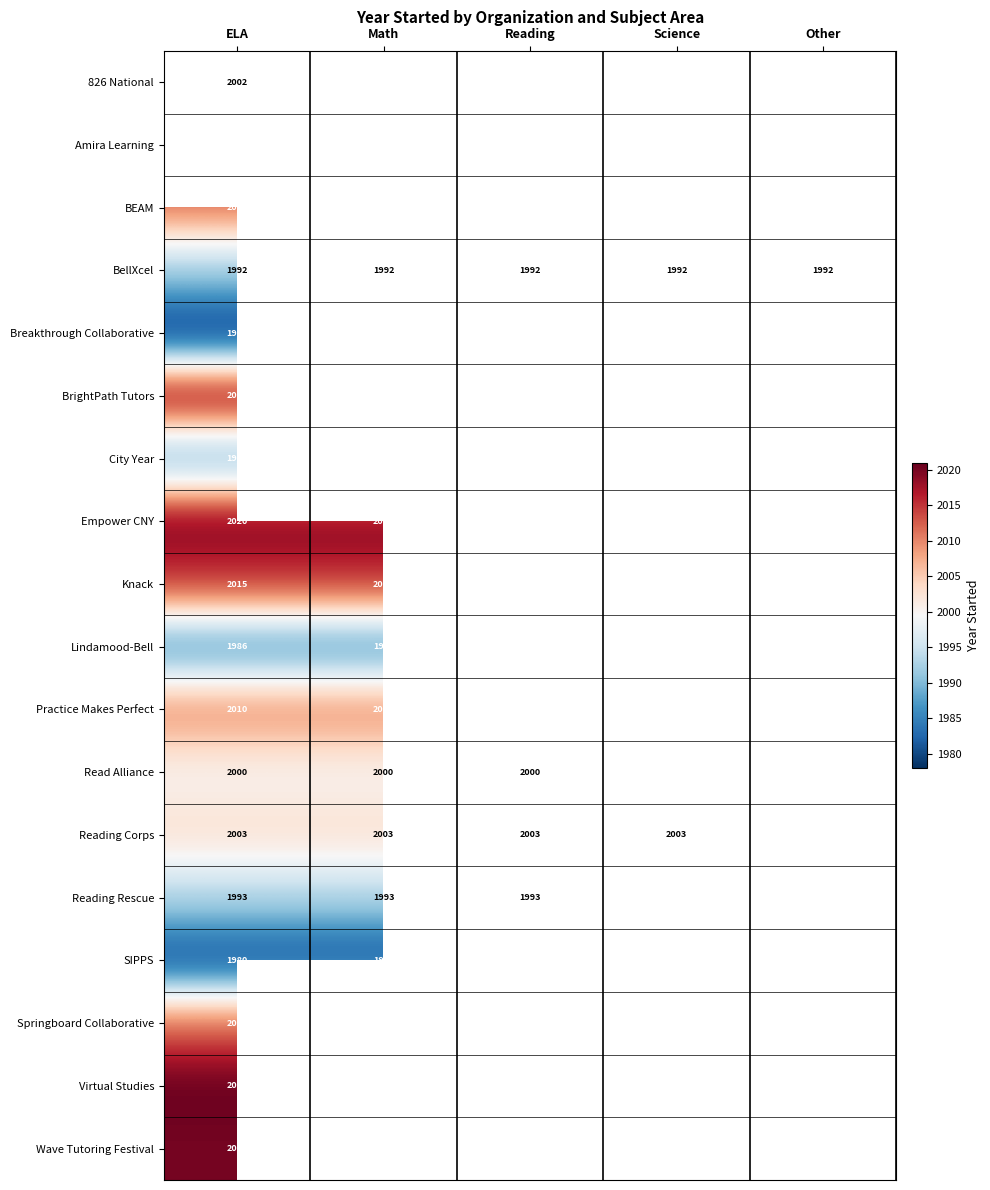

The value of BellXcel at ELA is 3456. True or false?

False